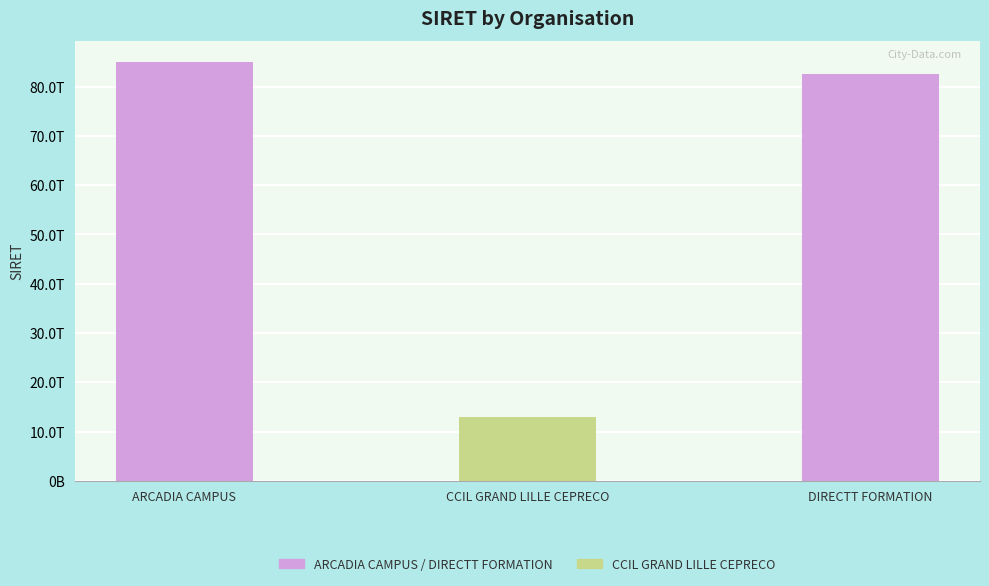

Where does the data first go above 82535070500034?

ARCADIA CAMPUS